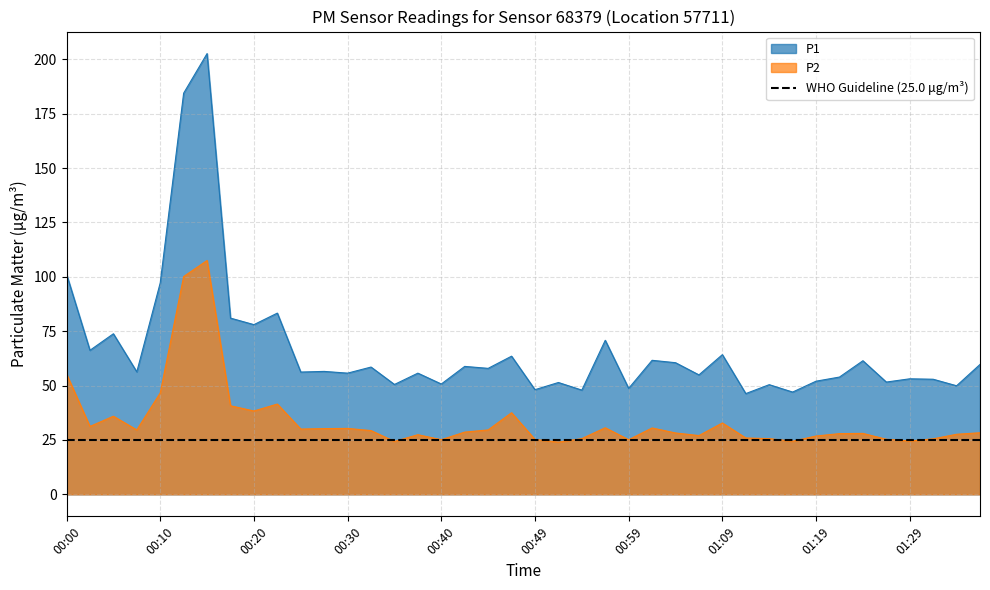

At which category is the sum across all series the highest?

00:15